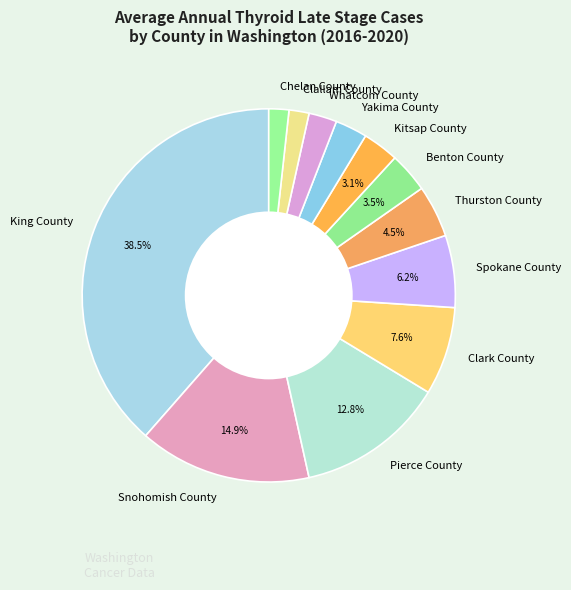

To the nearest percent, what percentage of the pie is Yakima County?

3%